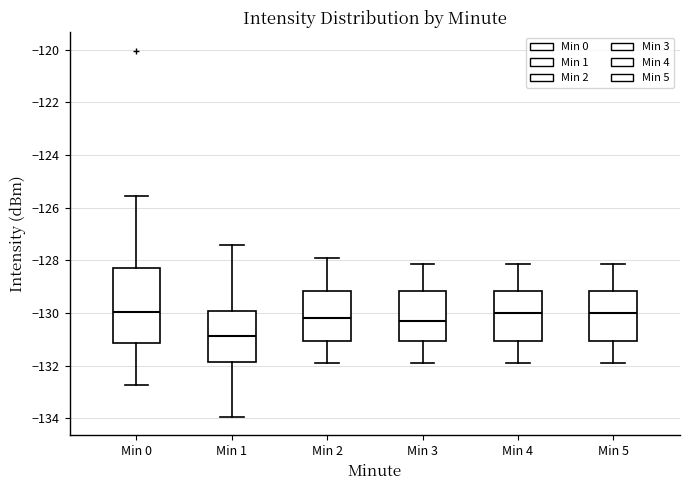

Comparing the boxes themselves (not the whiskers), which one is the tallest?

Min 0